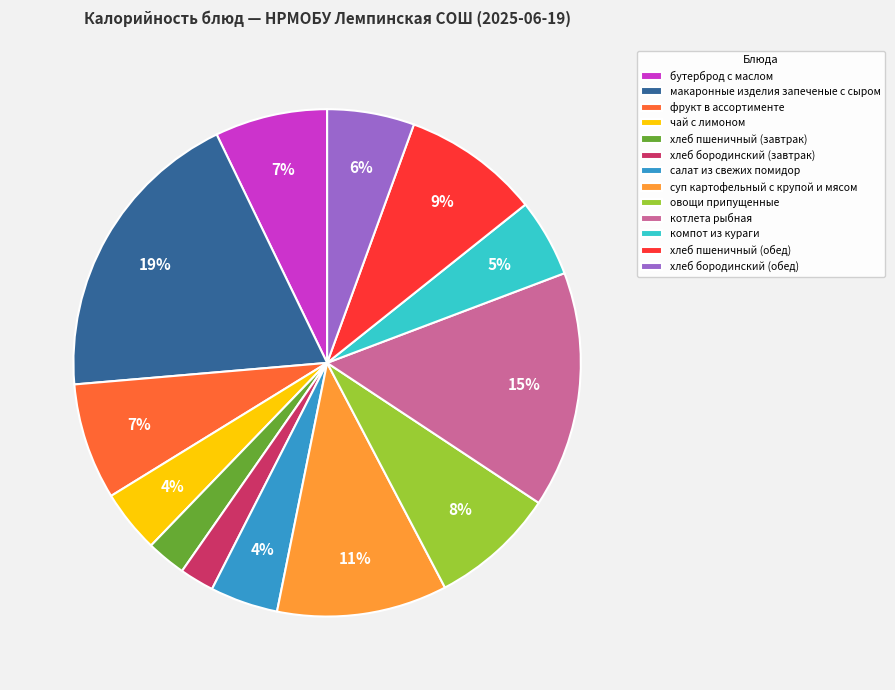

How many slices are in this pie chart?

13